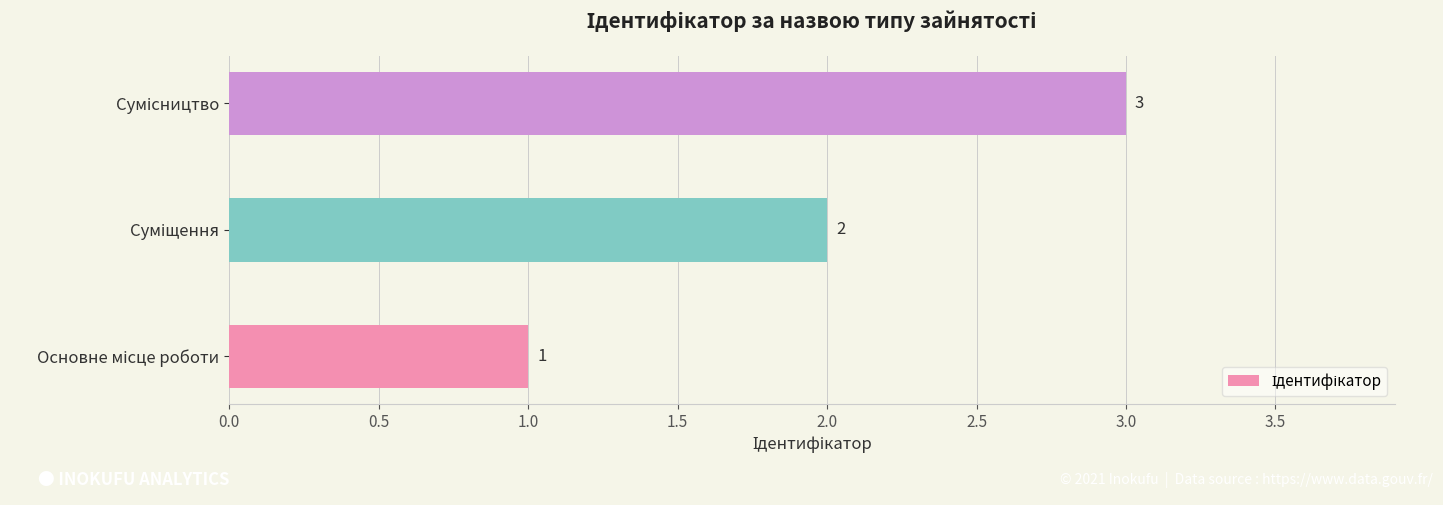

What is the maximum value shown in the chart?

3